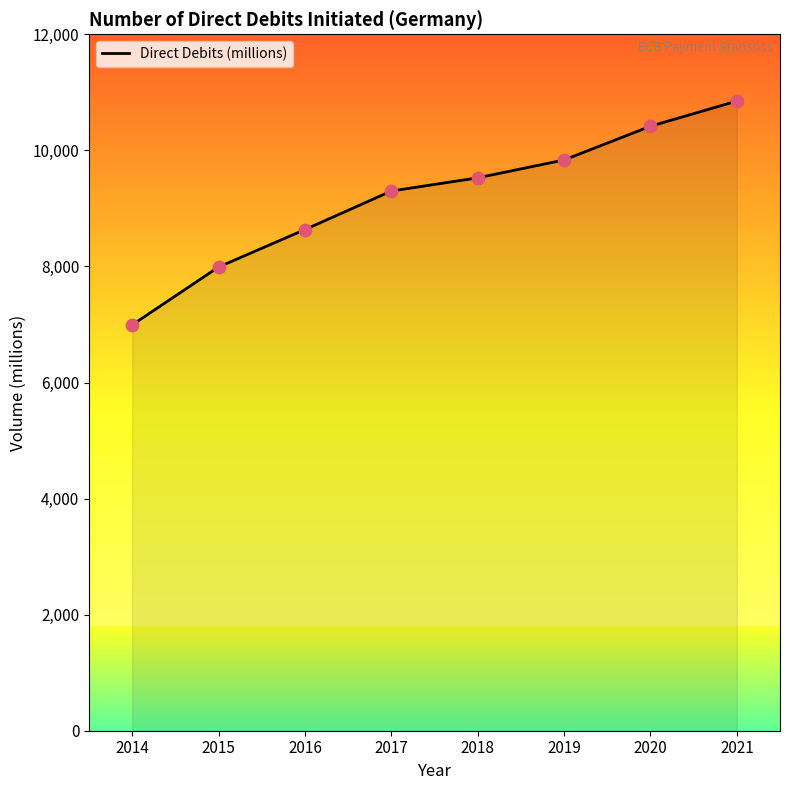

What is the change in value from 2018 to 2020?

+888.9